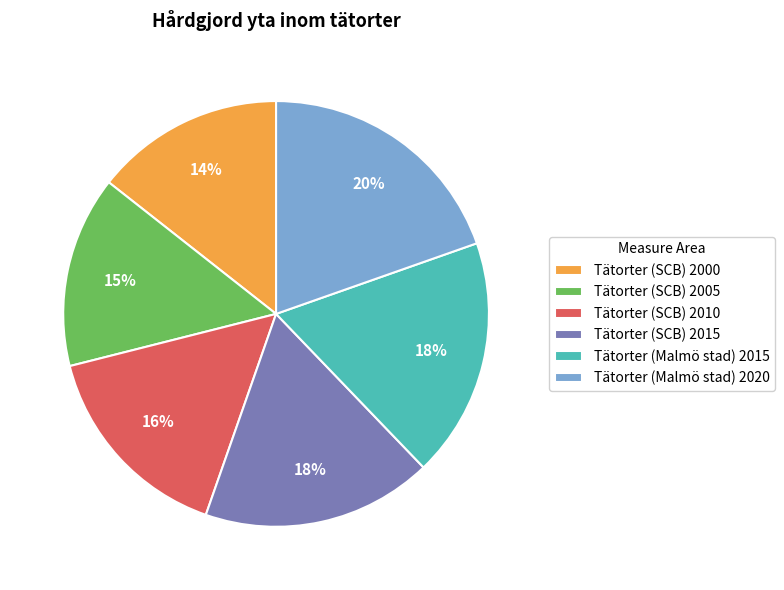

Does any single category account for the majority?

No